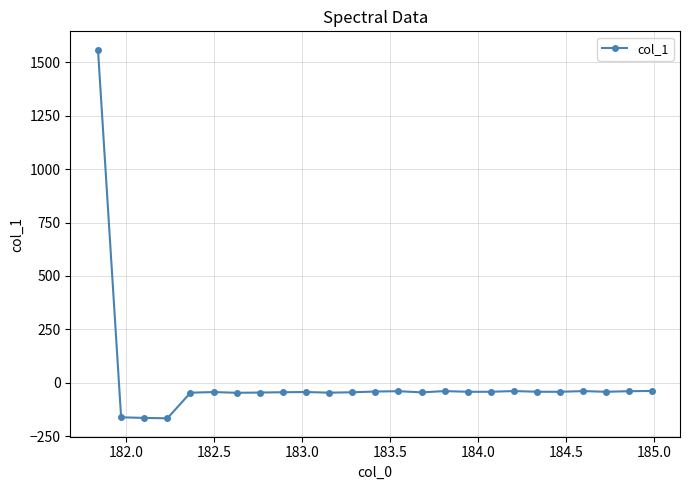

True or false: there are more than 1 points higher than both neighbors.

True